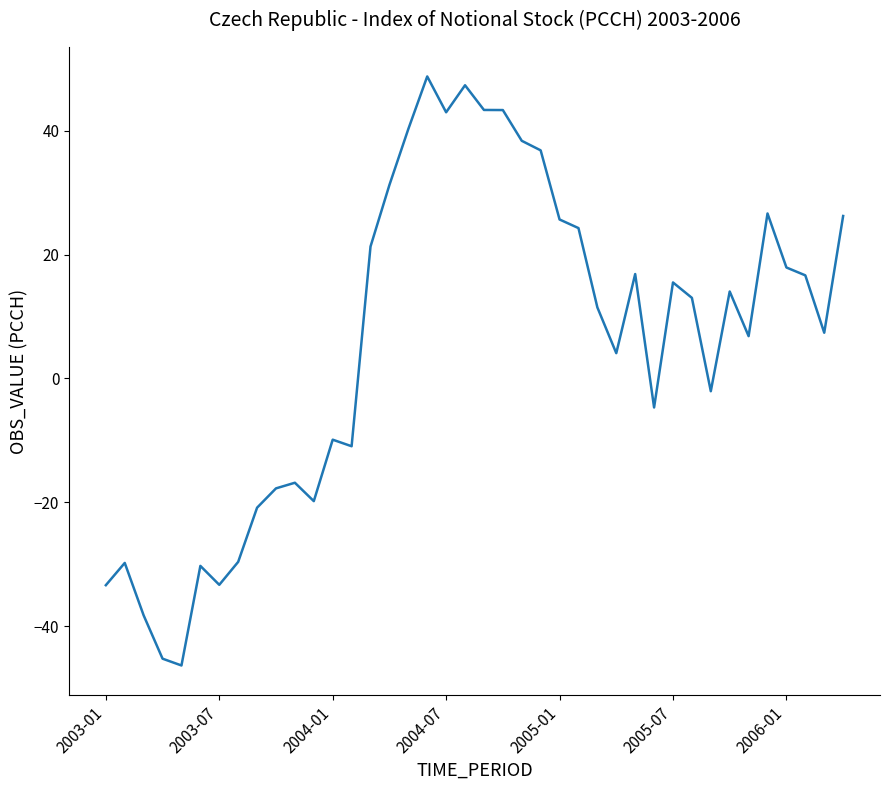

What is the minimum value shown in the chart?

-46.3